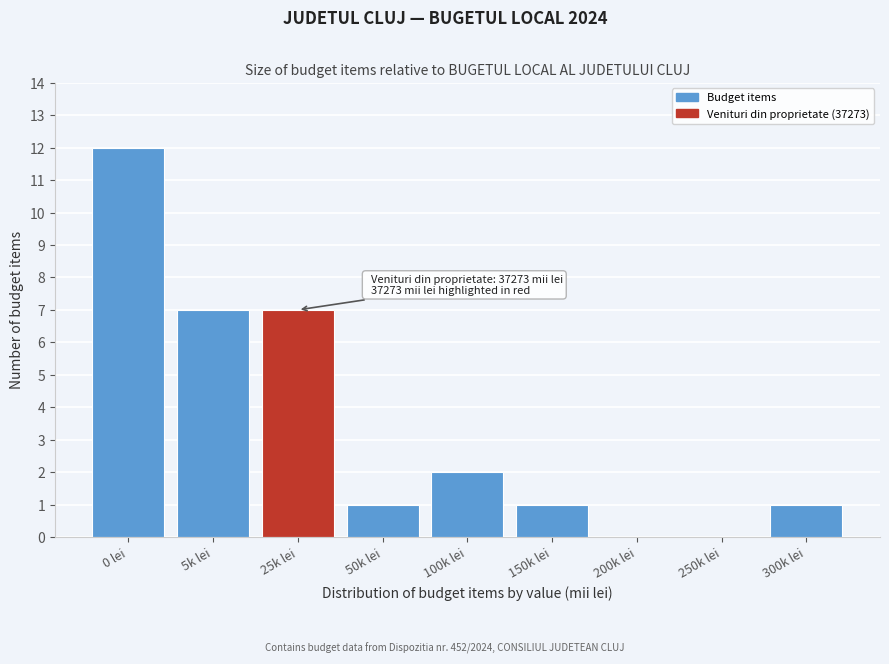

Reading left to right, extract all data points from this chart.

0 lei=12	5k lei=7	25k lei=7	50k lei=1	100k lei=2	150k lei=1	200k lei=0	250k lei=0	300k lei=1